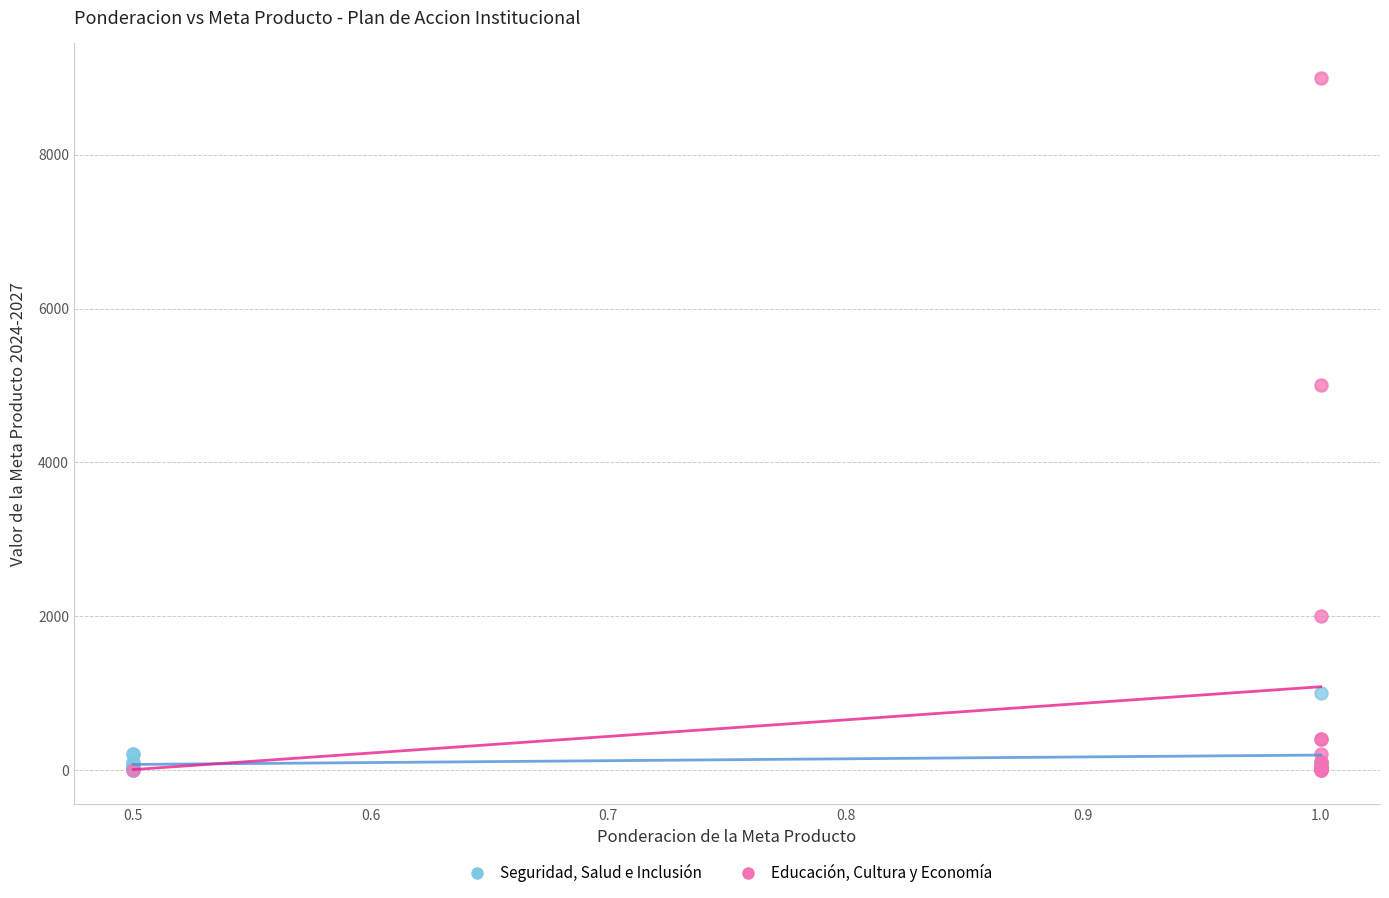

Which series has the widest spread of Y values?

Educación, Cultura y Economía